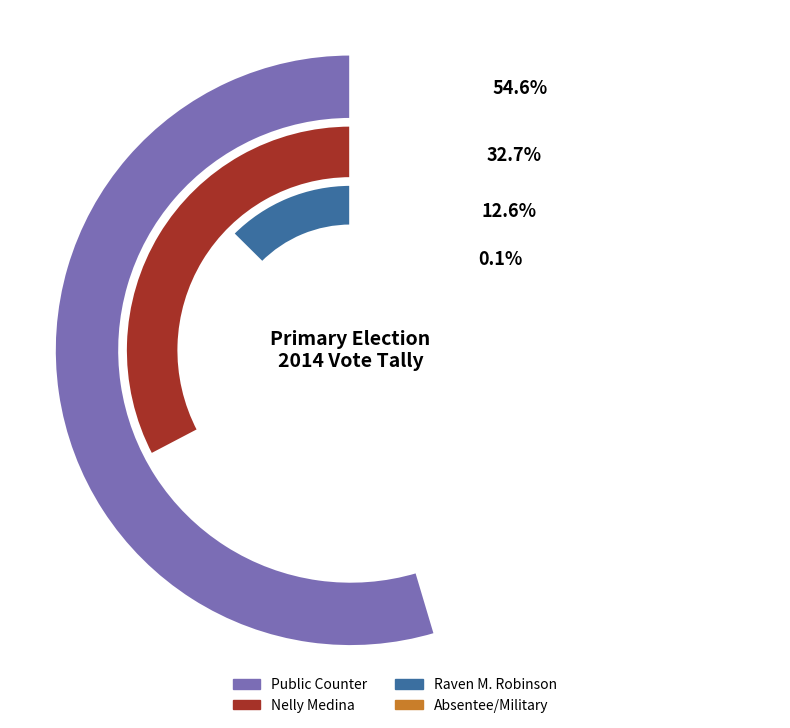

Does Raven M. Robinson represent more than half of the total?

No